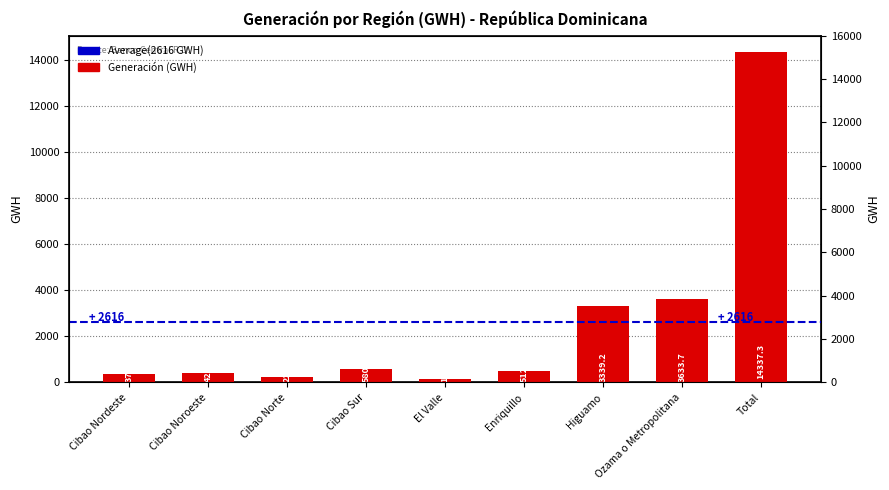

Rank the categories by value from lowest to highest.

El Valle, Cibao Norte, Cibao Nordeste, Cibao Noroeste, Enriquillo, Cibao Sur, Higuamo, Ozama o Metropolitana, Total